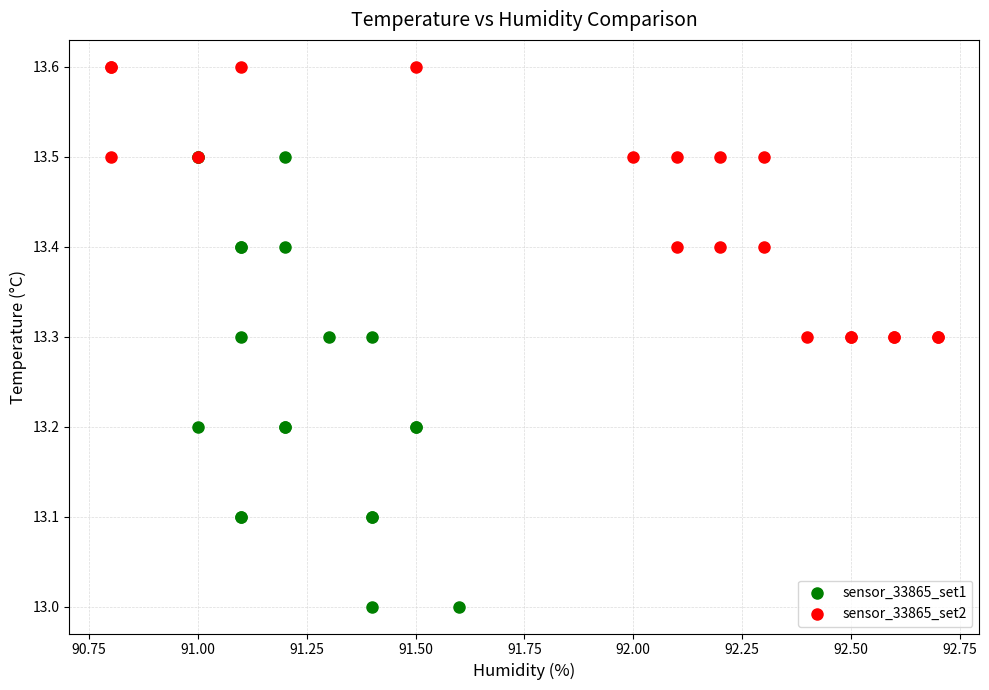

What are all the series names shown in the legend?

sensor_33865_set1, sensor_33865_set2